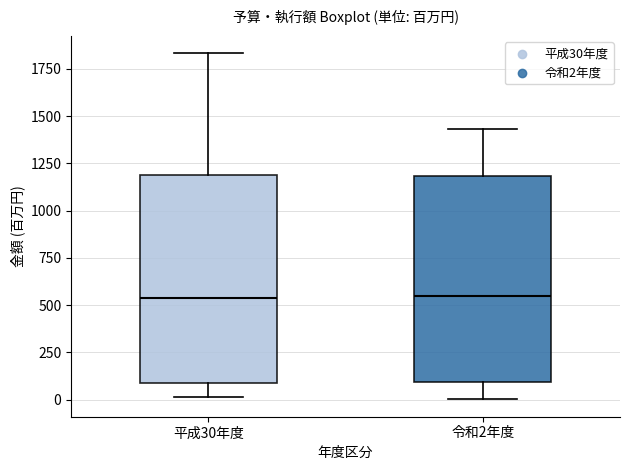

Where does the upper whisker of the box for 令和2年度 end on the y-axis? The values are not printed on the chart, so give them approximately, as read against the axis.

1450